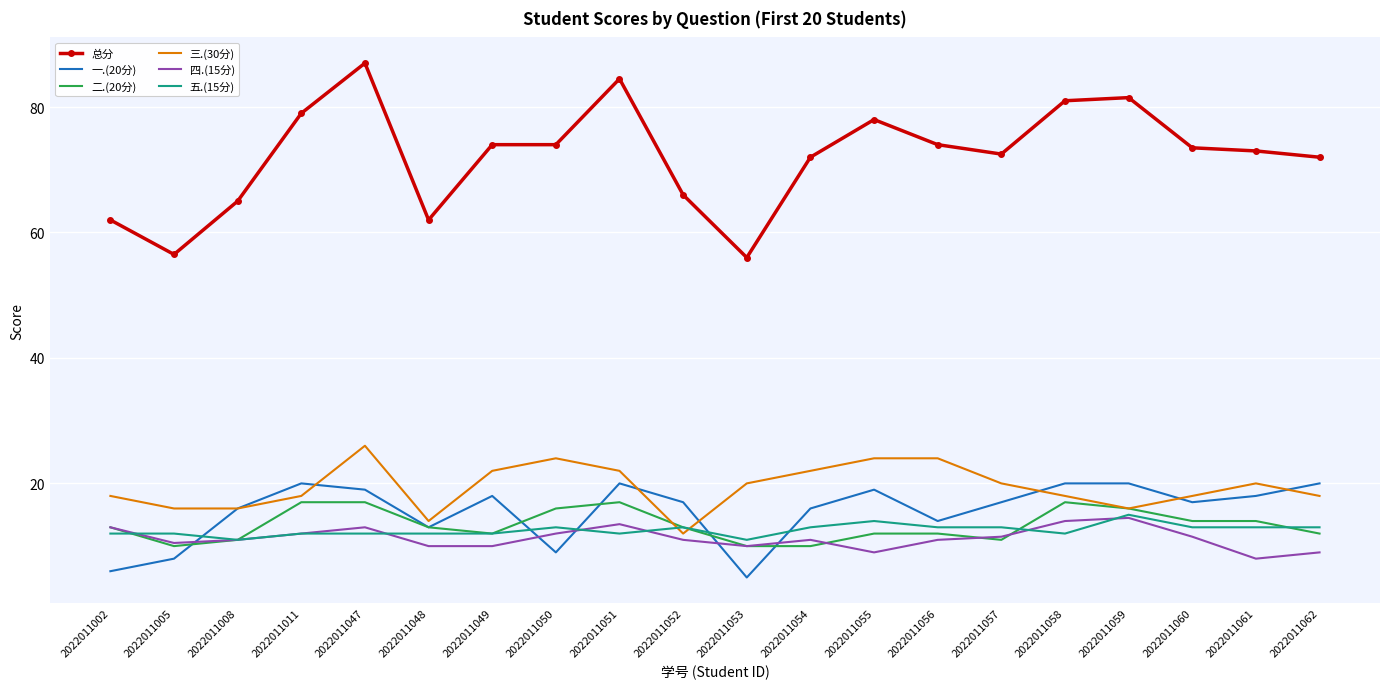

The value of 二.(20分) at 2022011050 is 25.9. True or false?

False